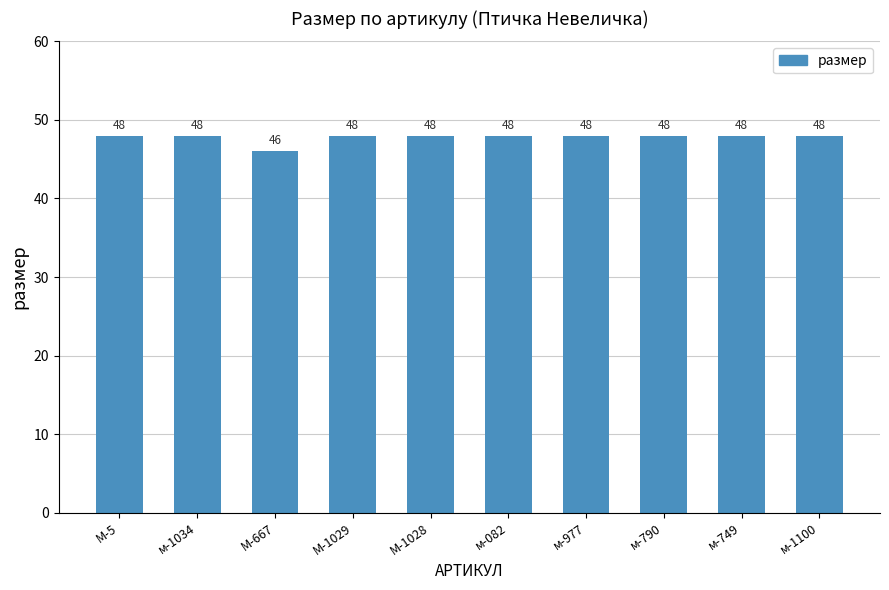

The chart shows a value of 48 at м-1100. True or false?

True